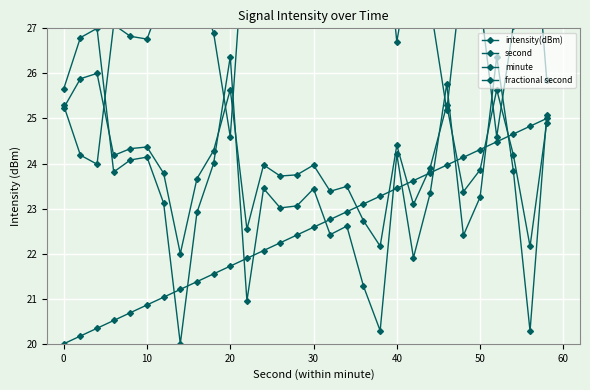

Which series ends up on top after the final intersection of fractional second and intensity(dBm)?

fractional second